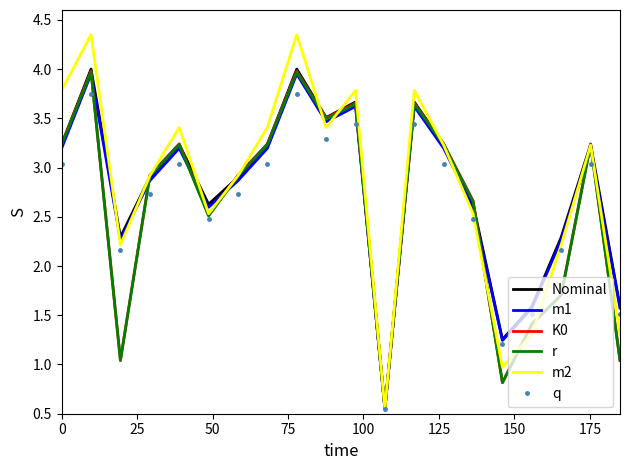

How many interior local peaks does the r series have?

6